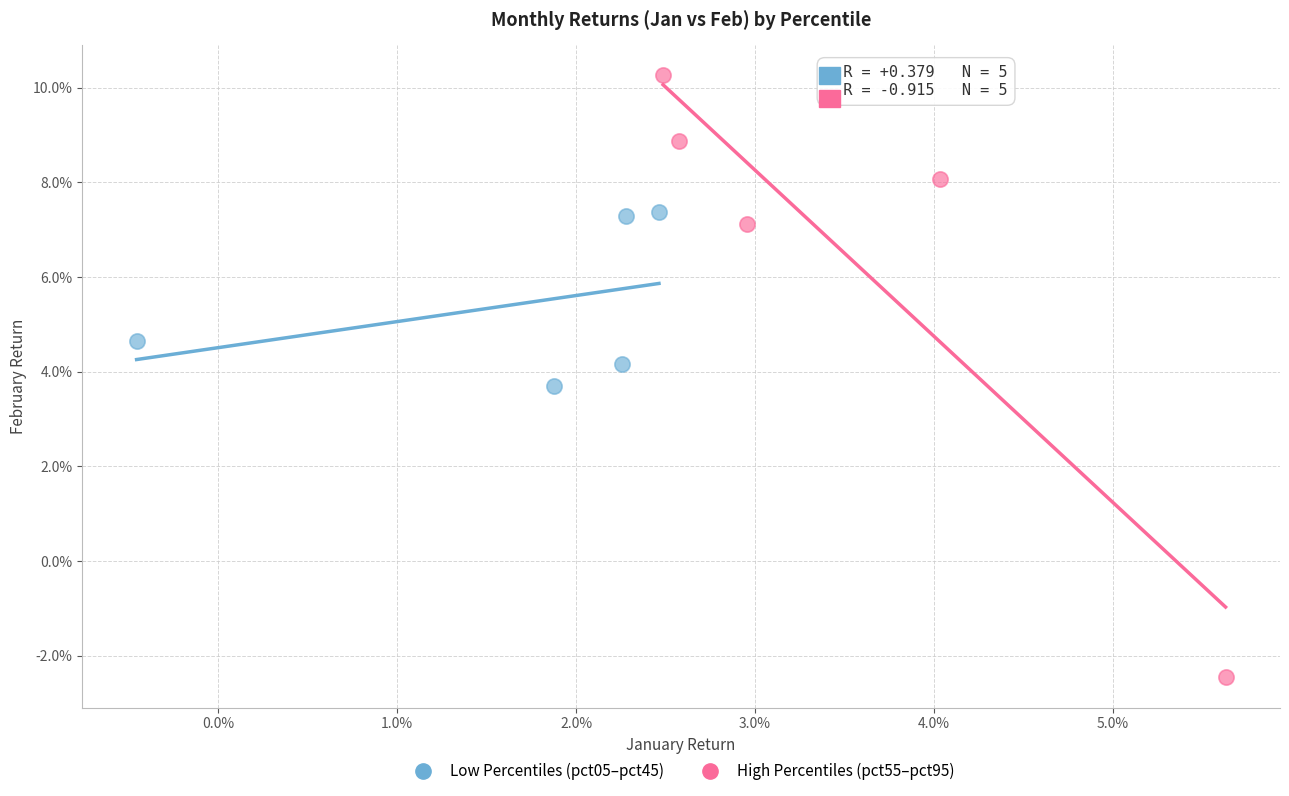

Which series has the largest Y range (max minus min)?

High Percentiles (pct55–pct95)